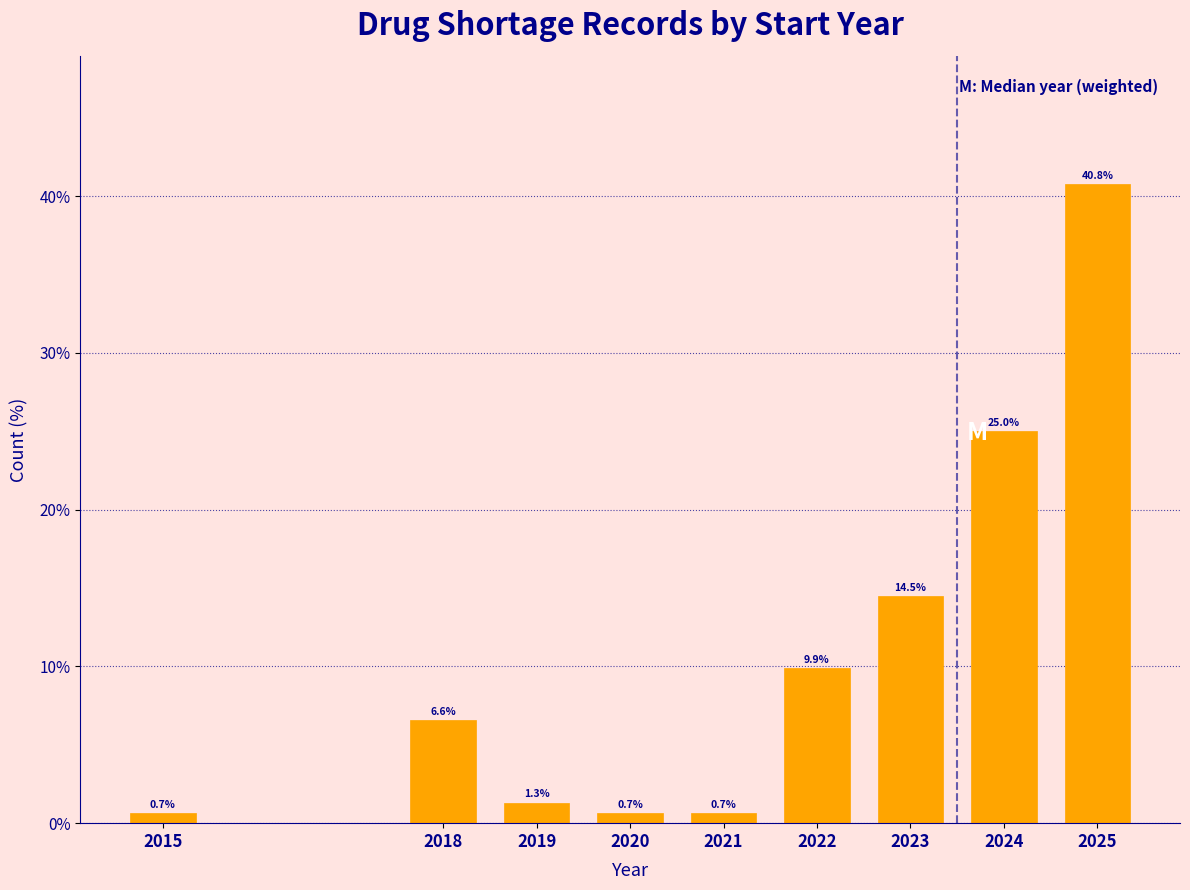

Reading left to right, what are all the values shown in this chart?

0.7	6.6	1.3	0.7	0.7	9.9	14.5	25.0	40.8